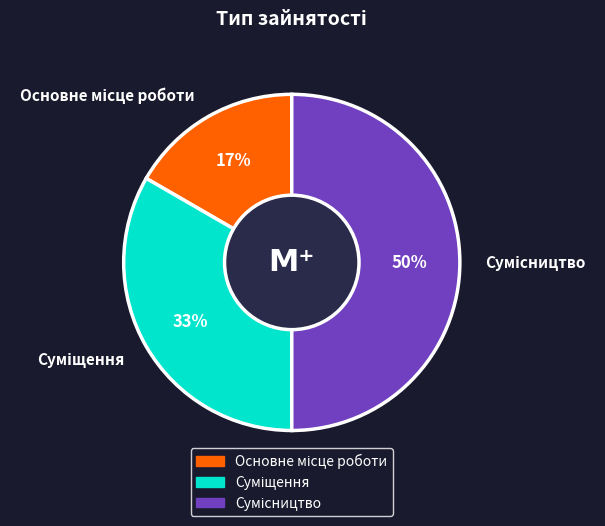

To the nearest percent, what is the average slice percentage?

33%